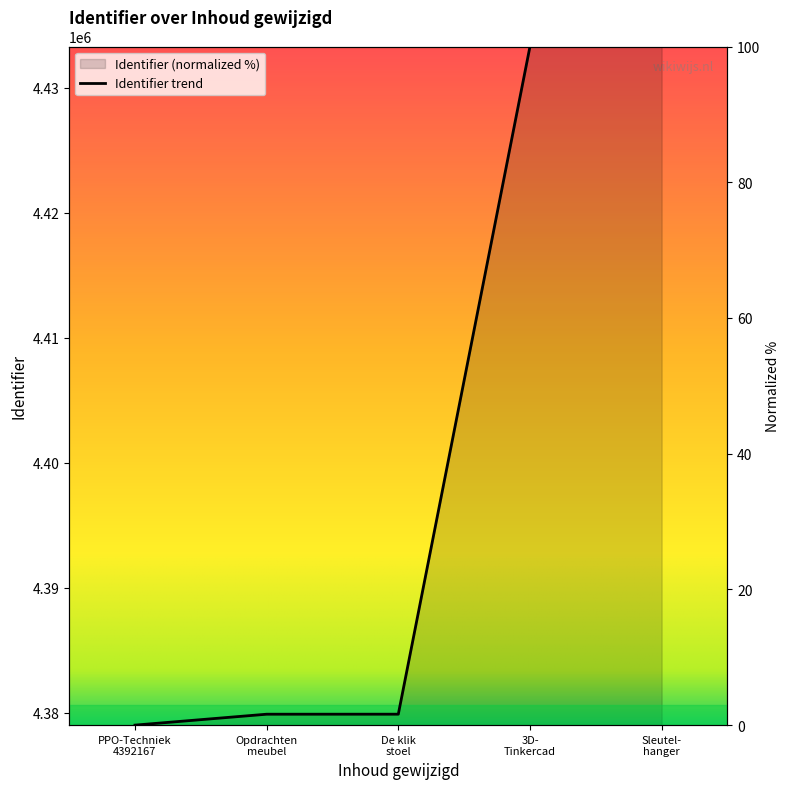

Reading left to right, list all the values displayed in this chart.

0.0	1.6	1.6	100.0	100.0